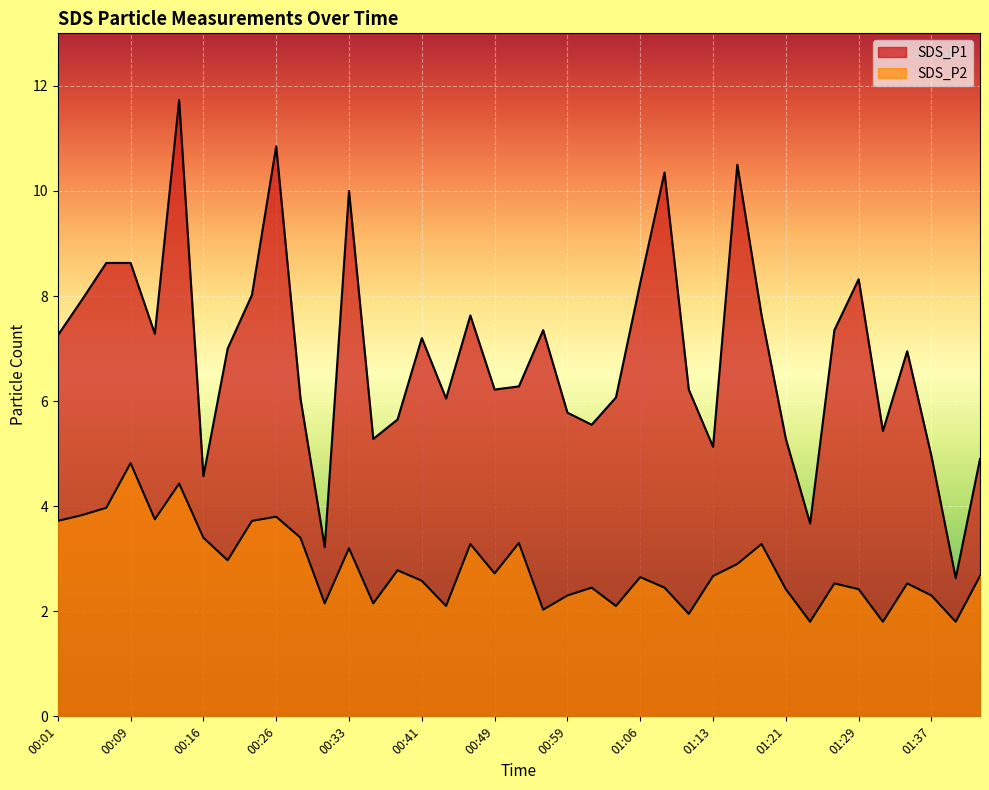

What is the difference between the highest and lowest values at 00:59?

3.5